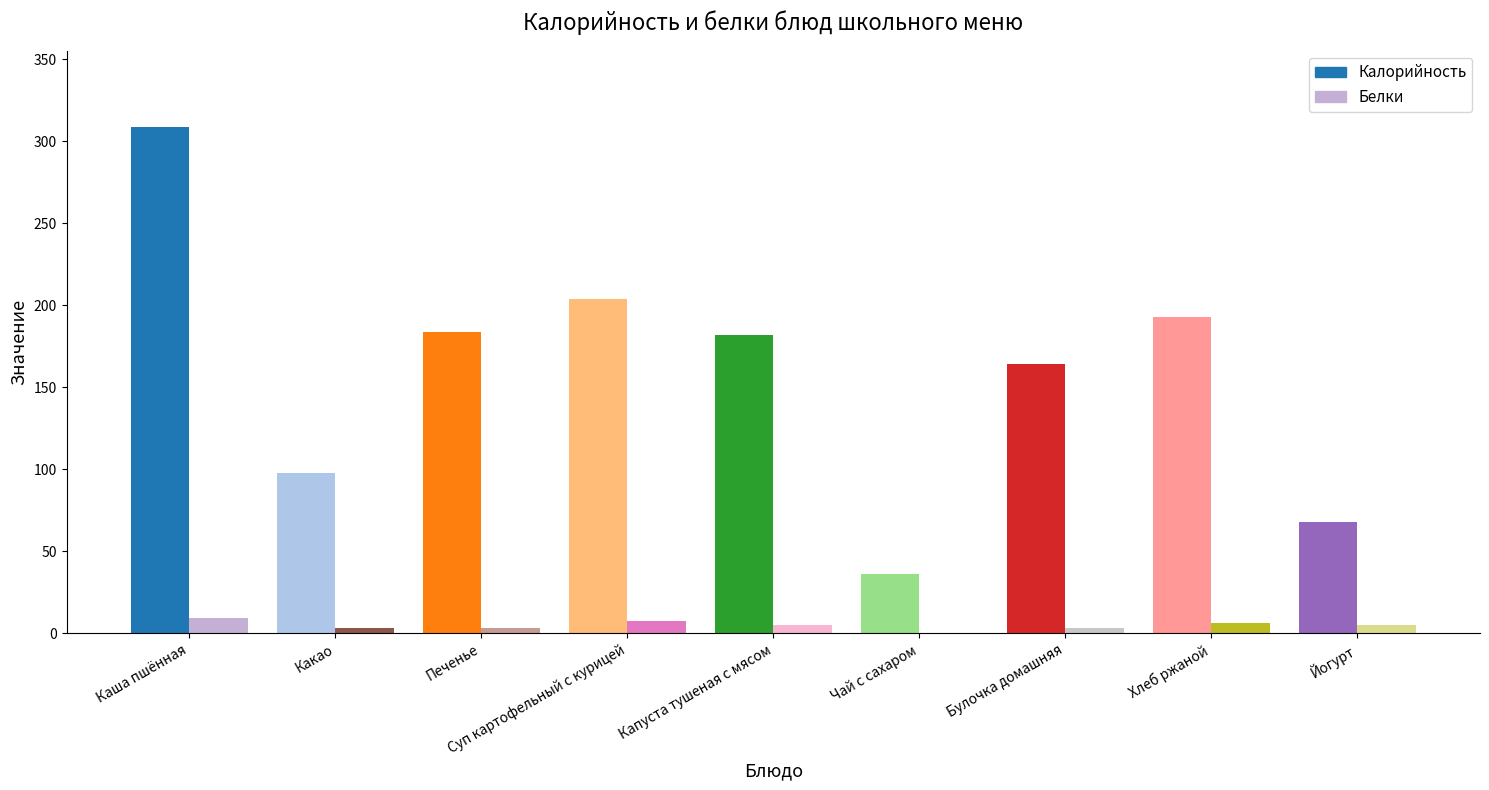

What is the total value across all series at Какао?

101.6